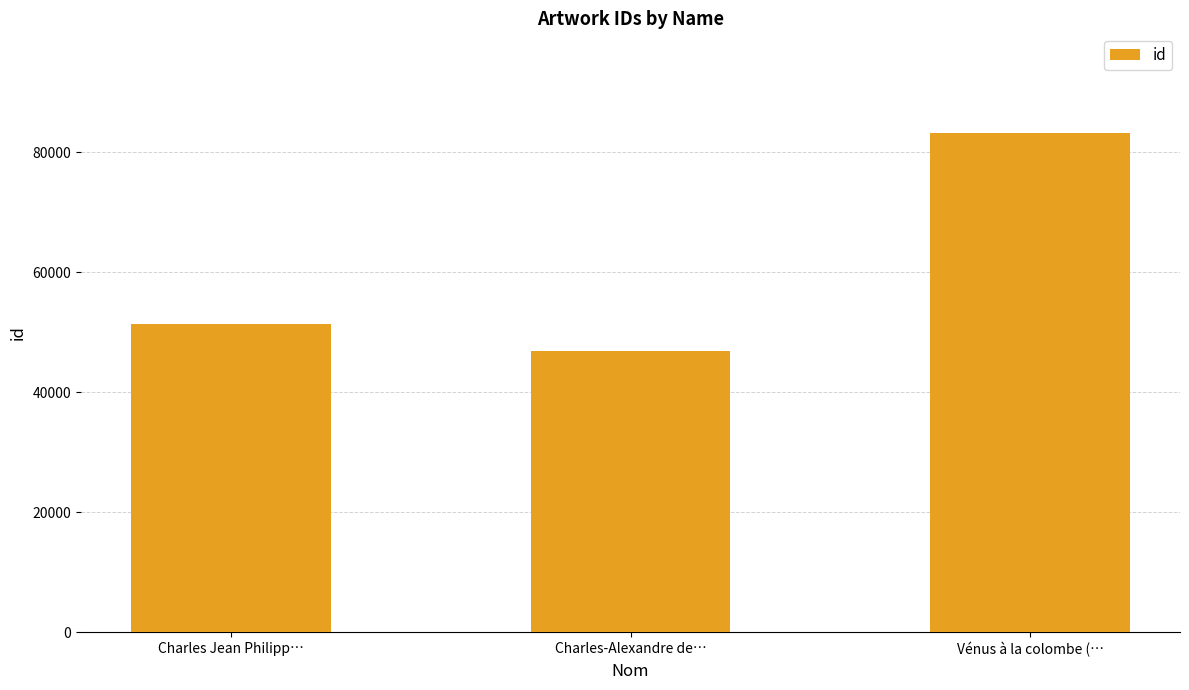

What is the sum of all values?

181421